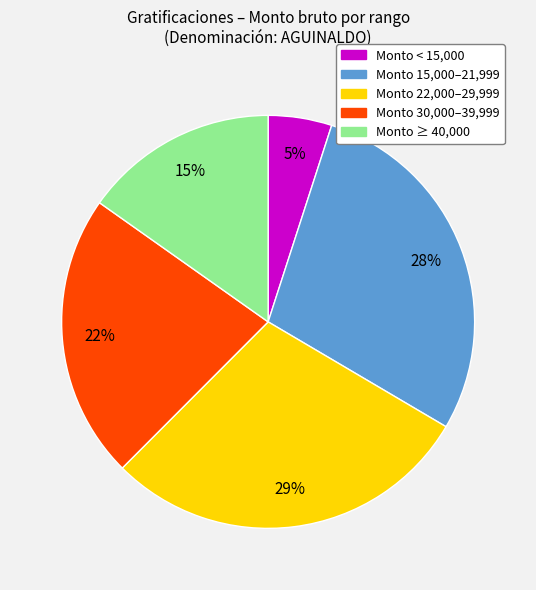

Is it true that Monto < 15,000 is 5% of the pie?

True